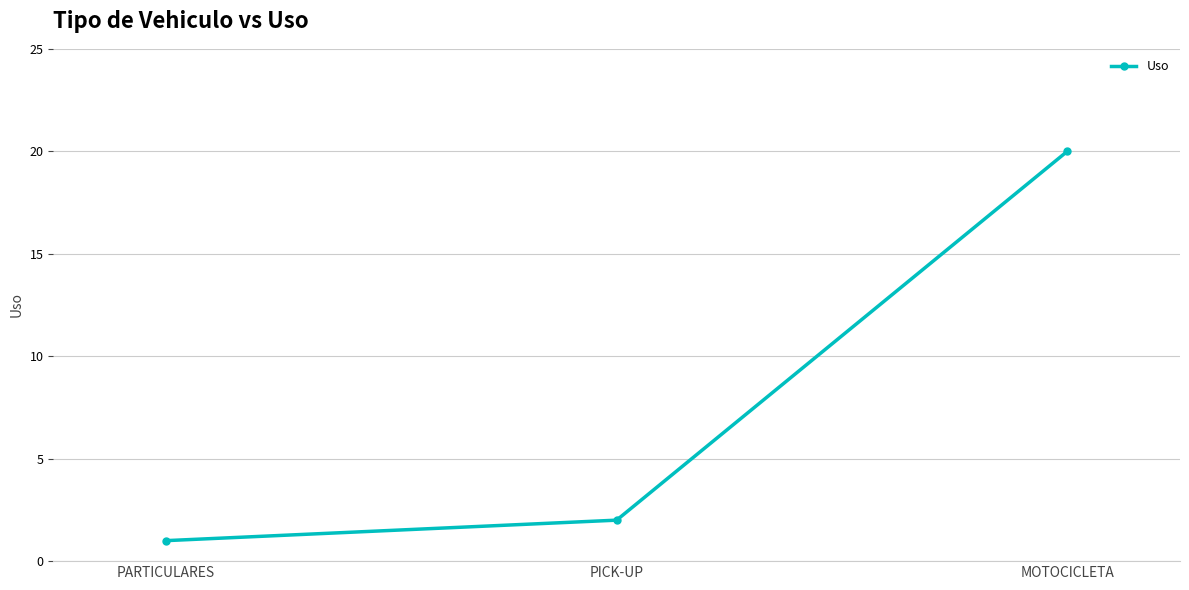

Reading left to right, list all the values displayed in this chart.

1	2	20